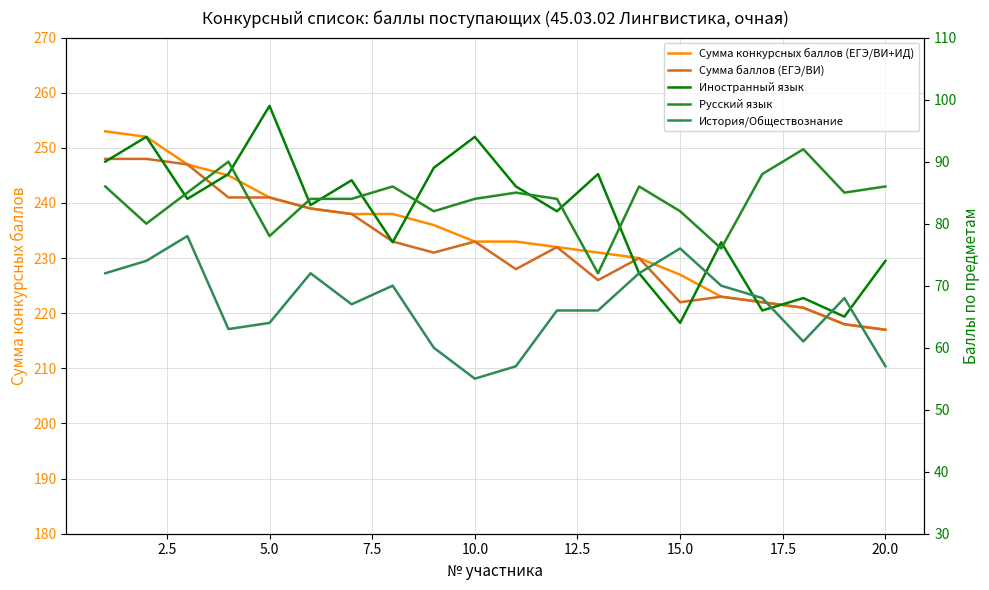

In Сумма баллов (ЕГЭ/ВИ), how many points are lower than both neighbors (excluding endpoints)?

4